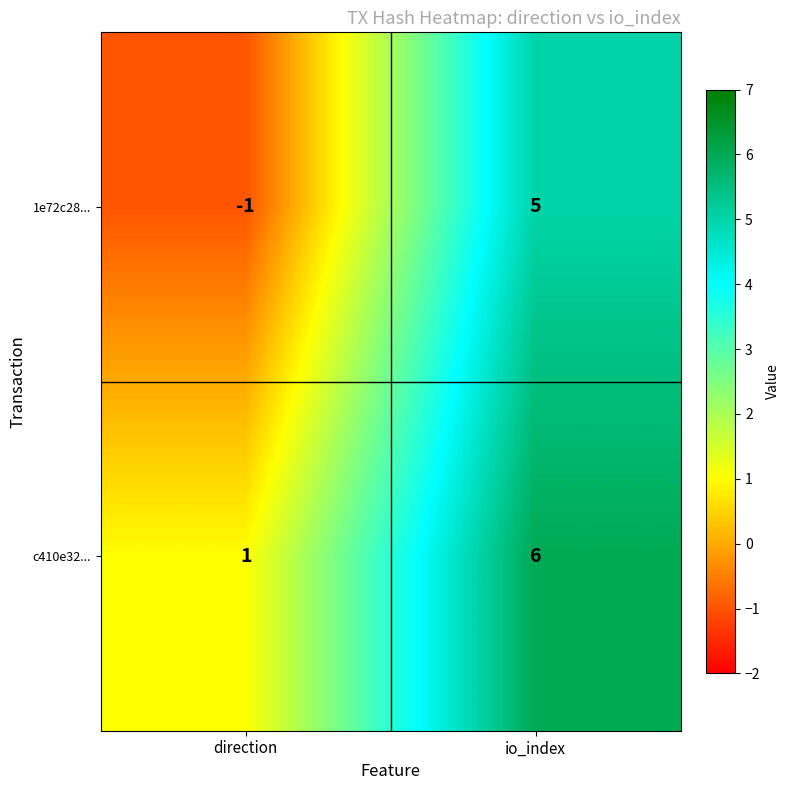

What is the approximate value of c410e32... at io_index?

6